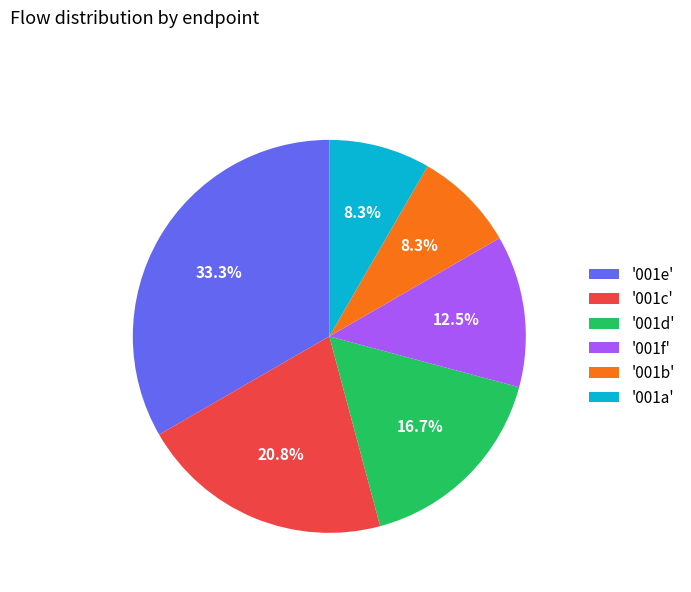

Between '001e' and '001b', which is larger?

'001e'